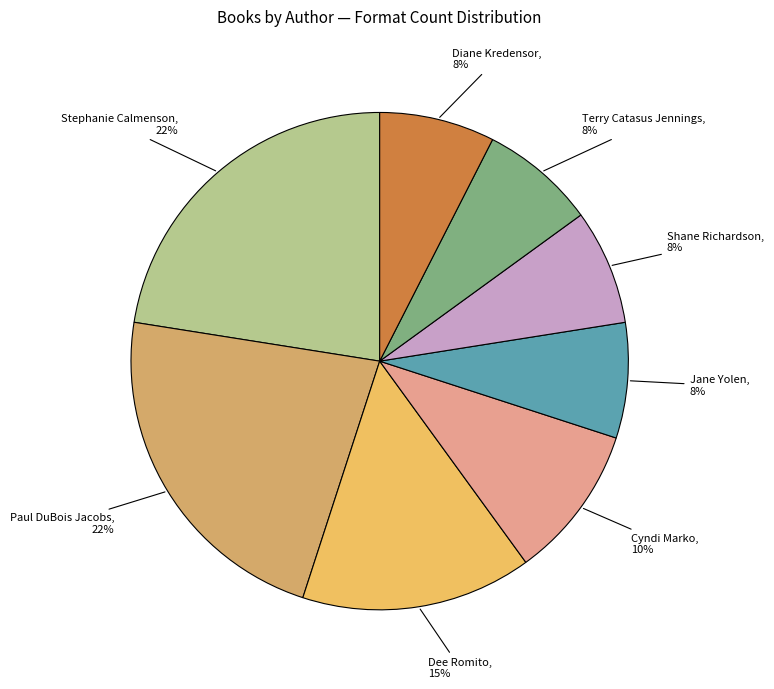

To the nearest percent, what percentage of the pie is Shane Richardson?

8%